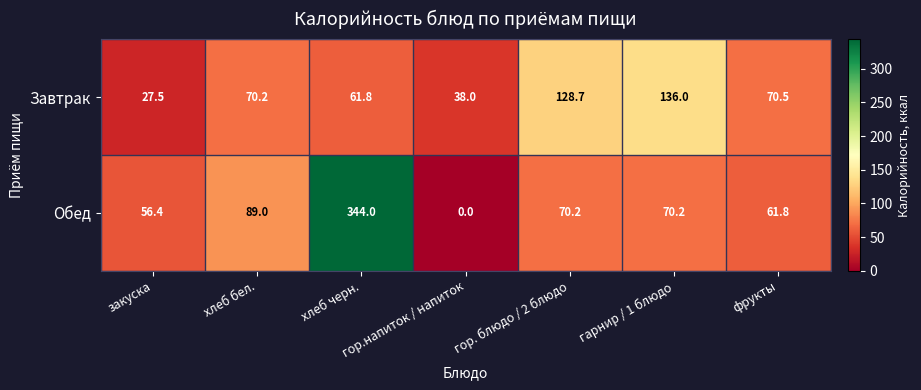

The Завтрак series shows 60.9 at гарнир / 1 блюдо. True or false?

False